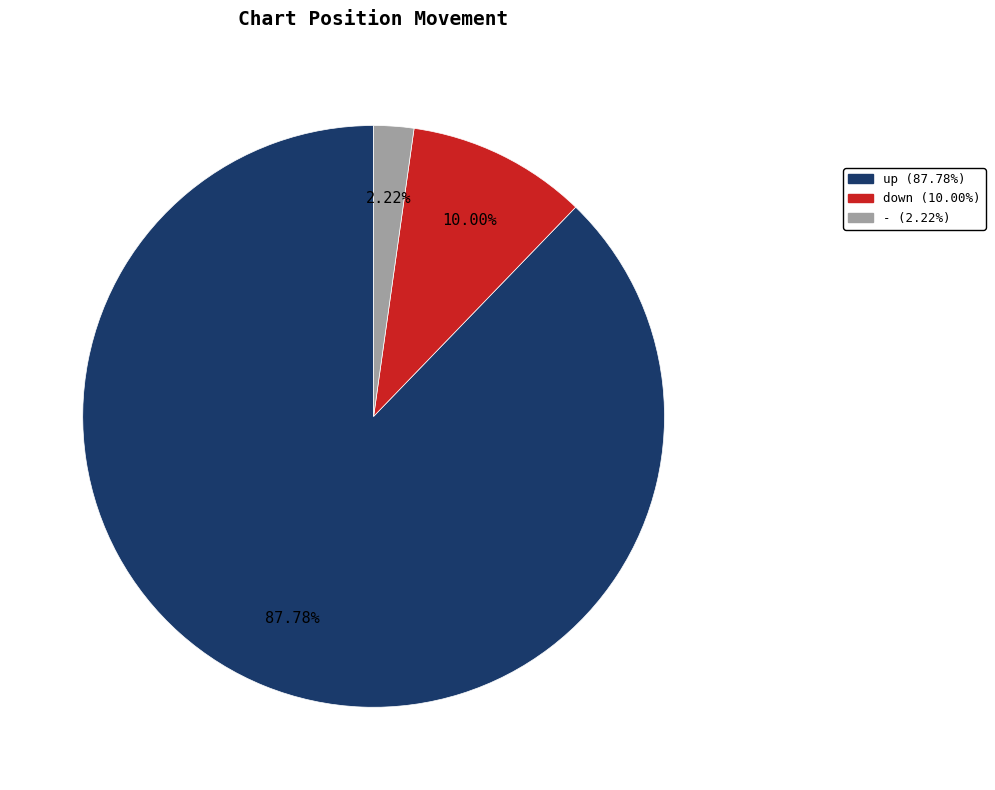

What percentage is NOT represented by -?

97.8%